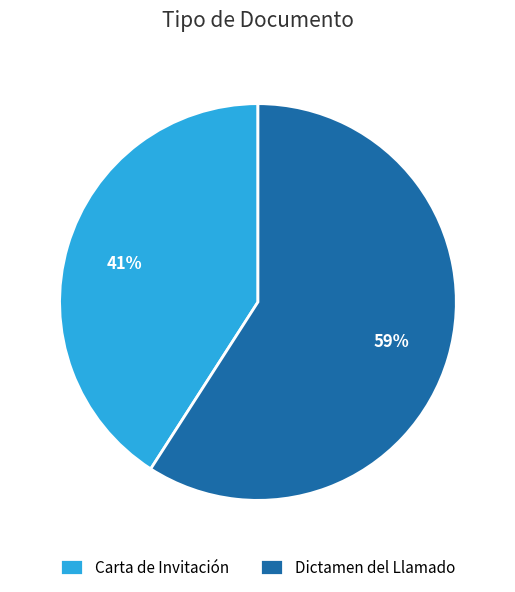

Which slice is the smallest?

Carta de Invitación